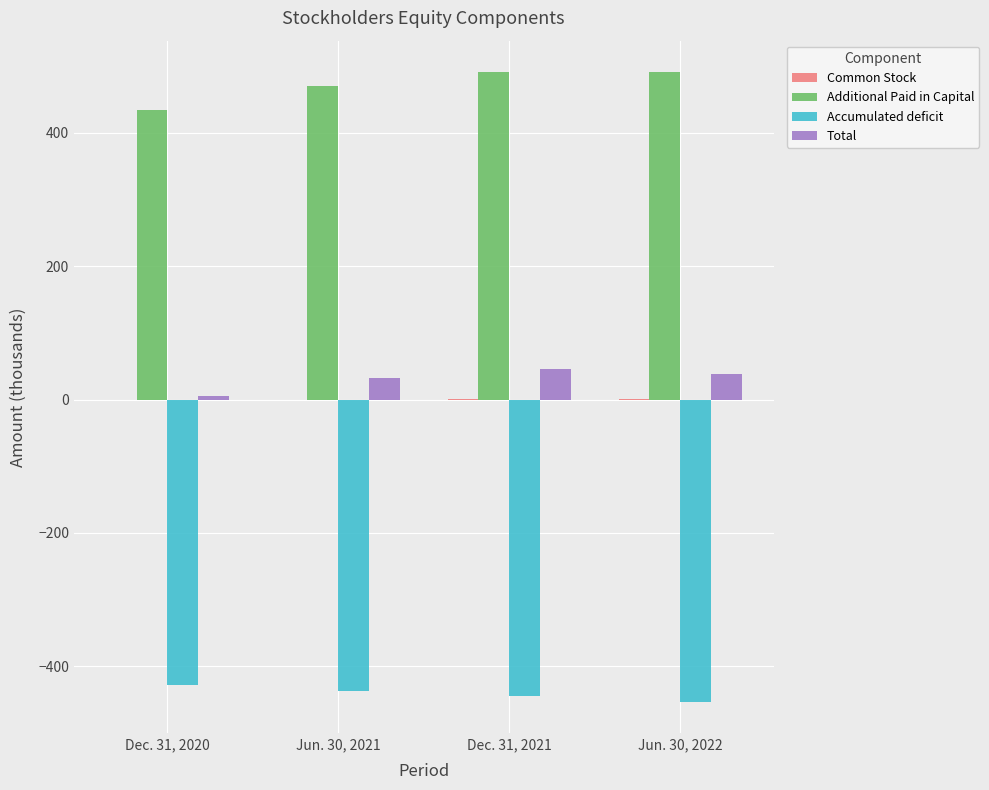

What is the highest value of the Accumulated deficit series?

-428.6